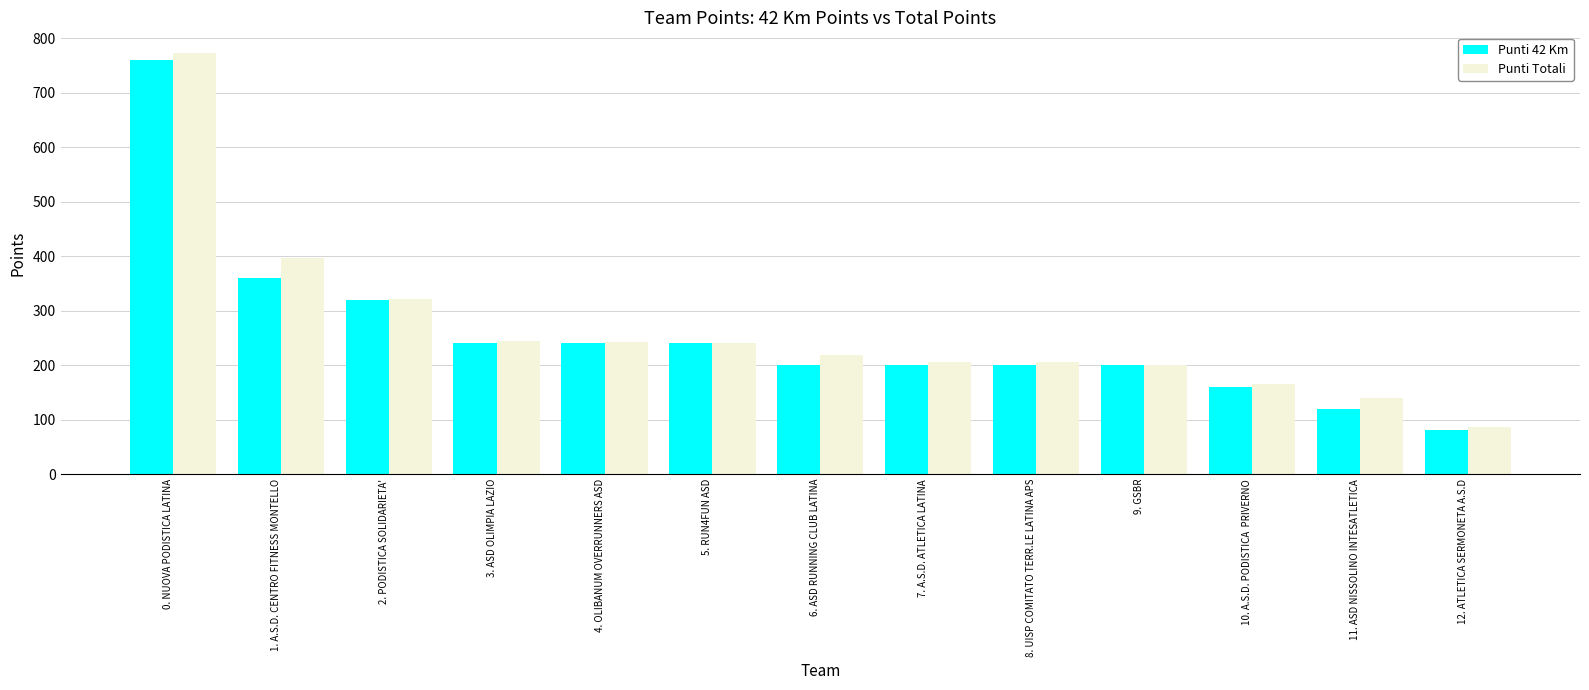

True or false: Punti Totali has a value of 74 at 6. ASD RUNNING CLUB LATINA.

False